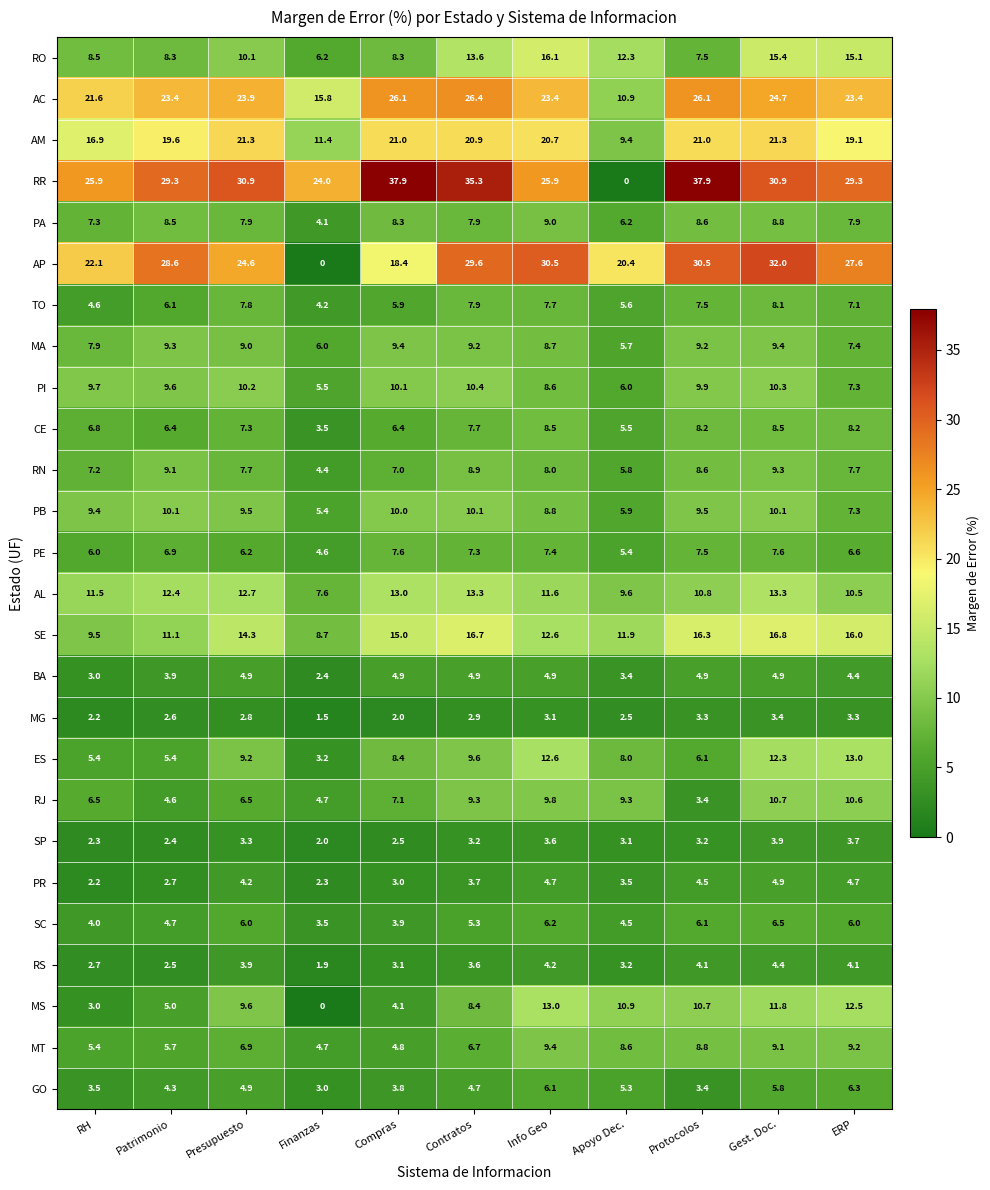

List the labels in order of GO value, largest first.

ERP, Info Geo, Gest. Doc., Apoyo Dec., Presupuesto, Contratos, Patrimonio, Compras, RH, Protocolos, Finanzas